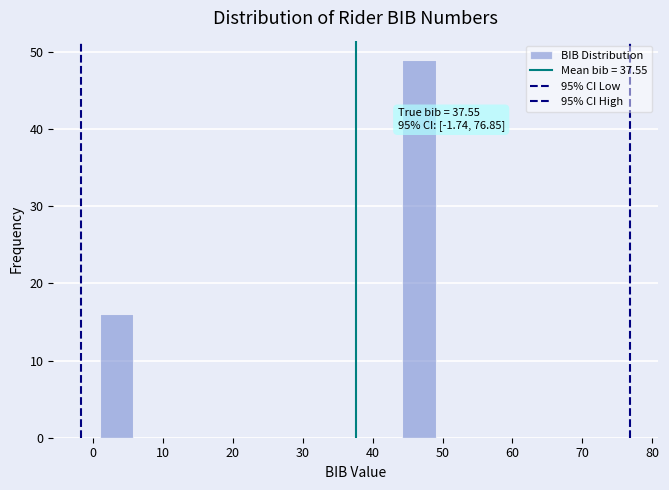

Which range on the x-axis has the tallest bar?

44.2 to 49.0